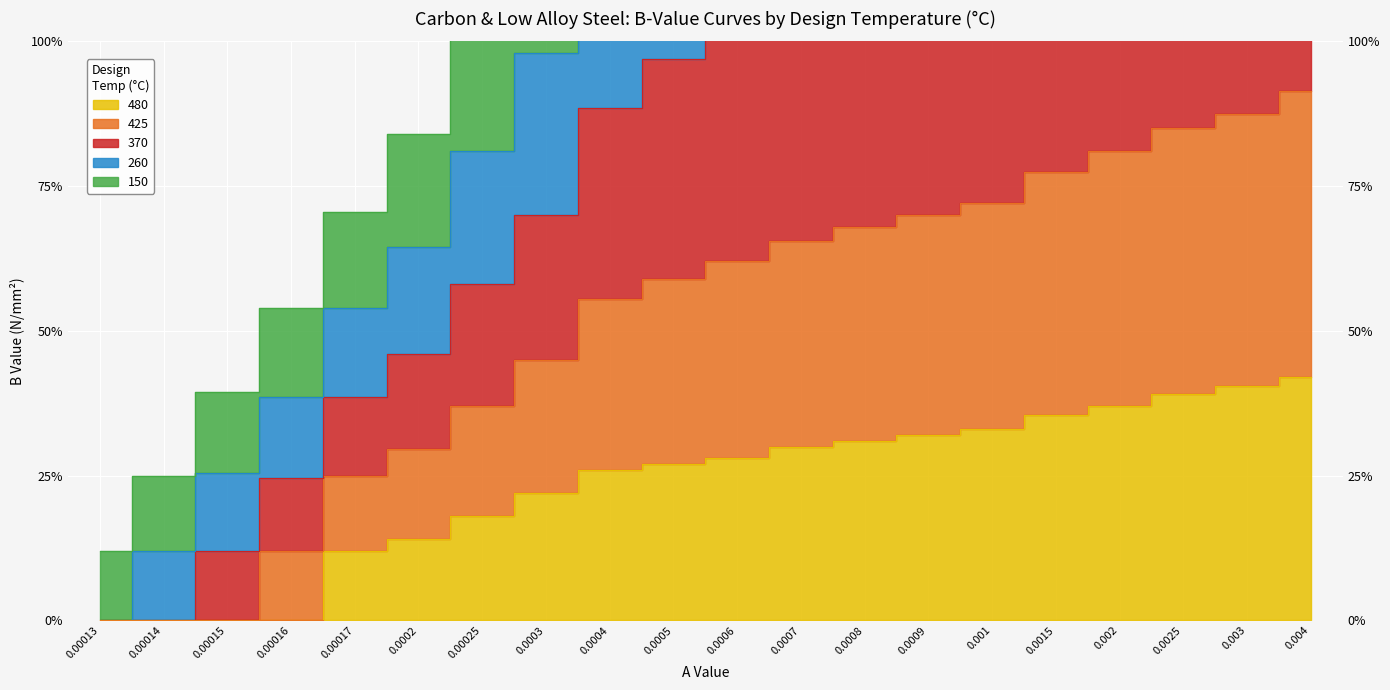

What is the difference between the second highest and second lowest values in the 480 series?

40.5